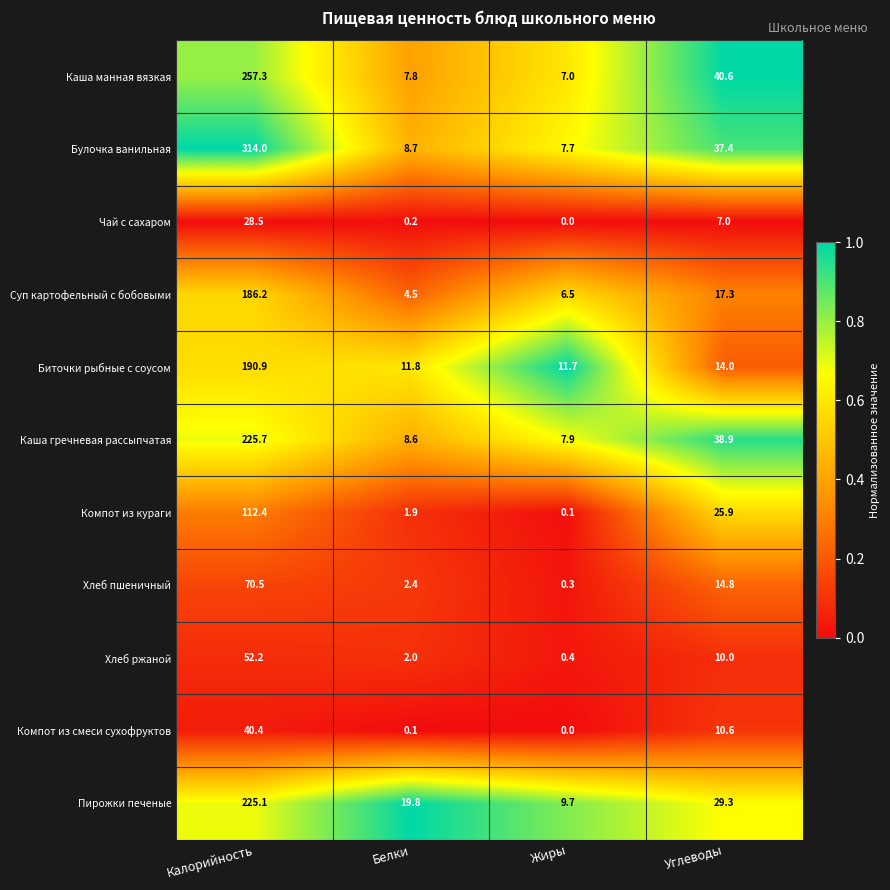

What is the spread (max minus min) of values at Жиры?

11.7